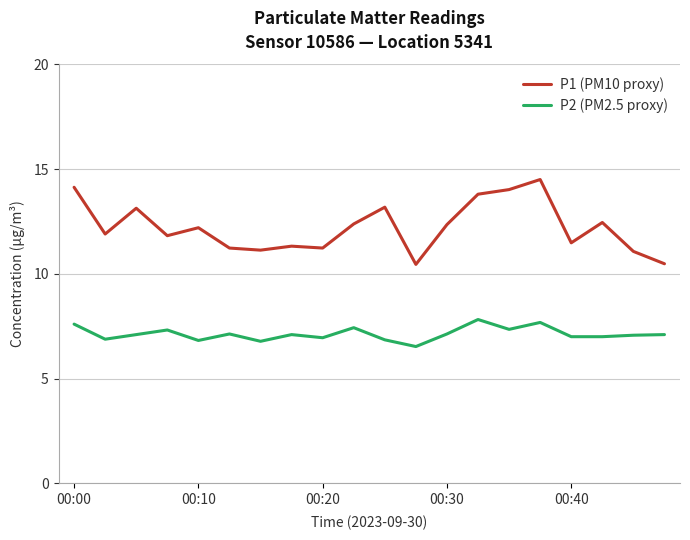

Which series has the largest range (max minus min)?

P1 (PM10 proxy)